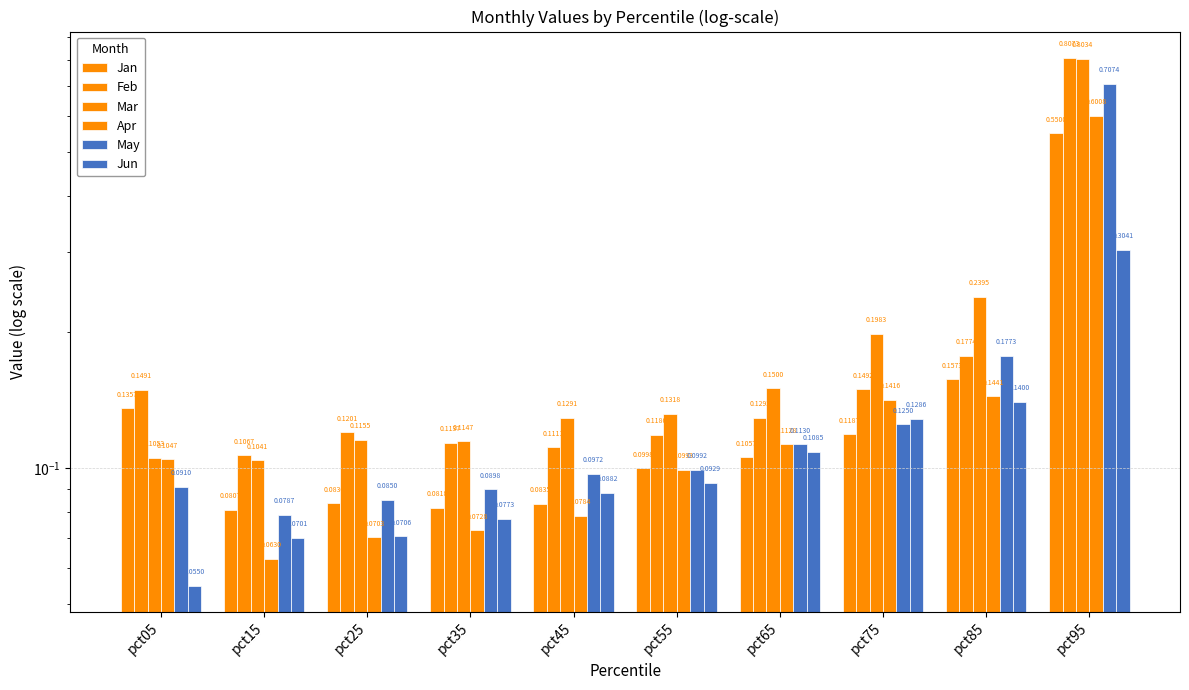

What is the average value of the Apr series?

0.1